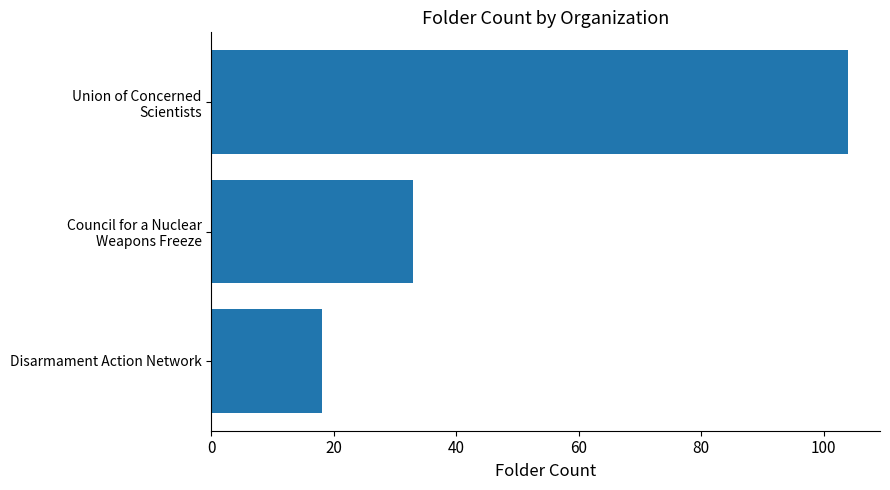

What is the average value?

52